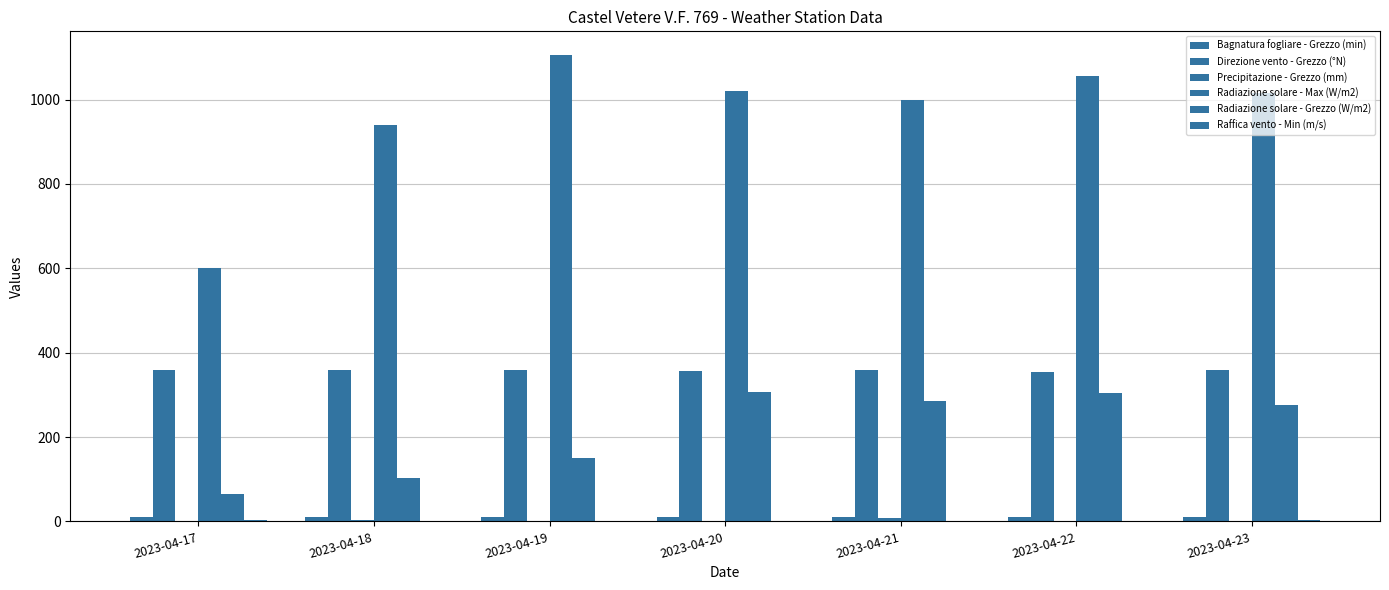

How many categories are shown in the chart?

7